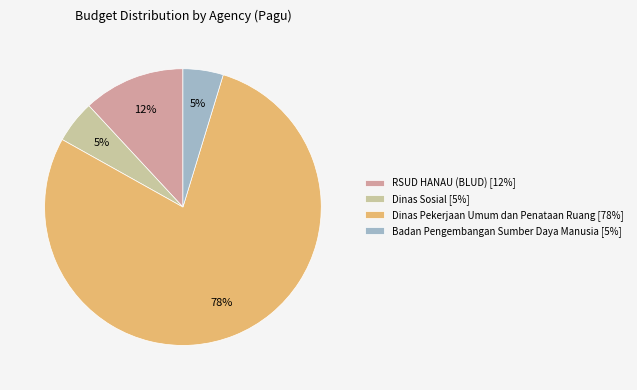

What is the largest slice in the pie chart?

Dinas Pekerjaan Umum dan Penataan Ruang [78%]